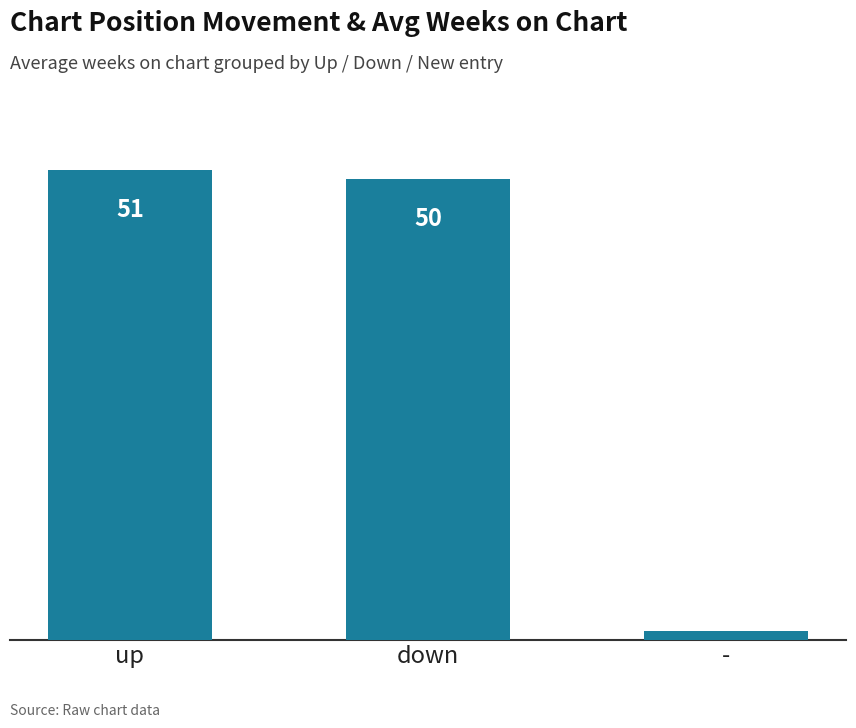

Count the number of data series in this chart.

1